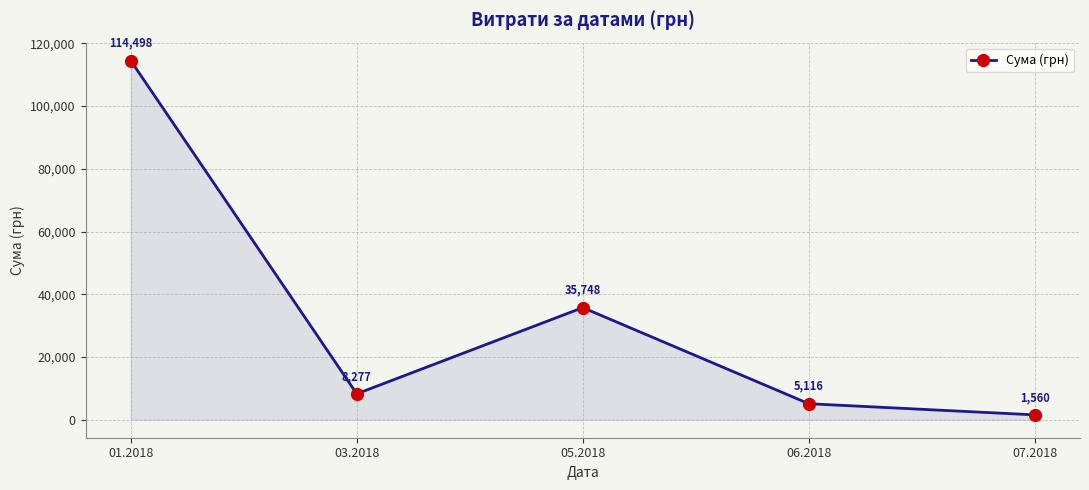

How many lines are shown in the chart?

1